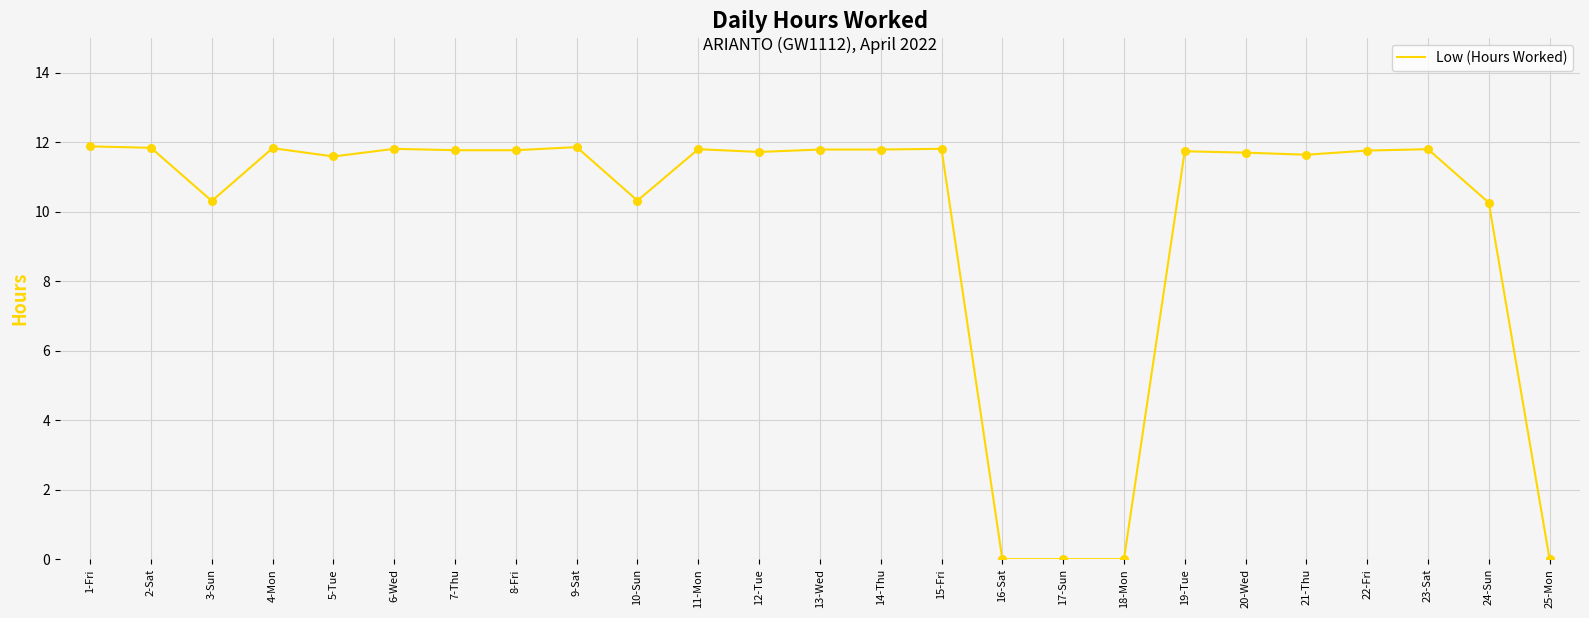

What is the change in value from 20-Wed to 21-Thu?

-0.1